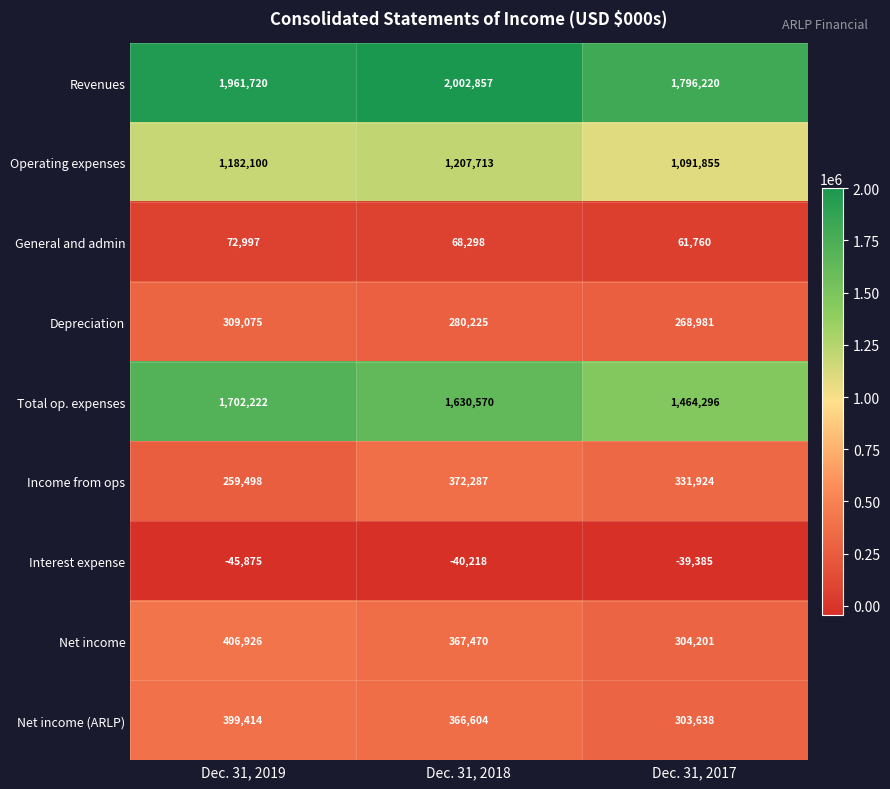

Is it true that Revenues equals 683803 at Dec. 31, 2017?

False